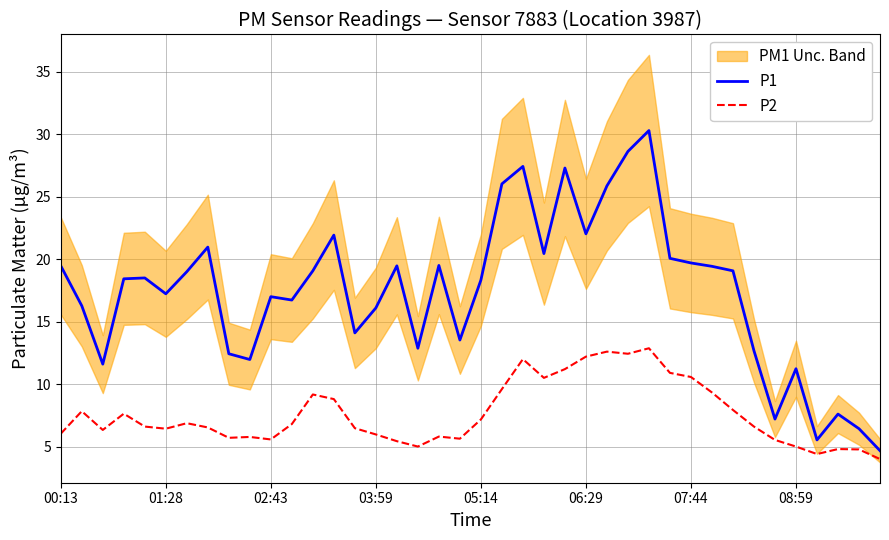

What is the difference between the maximum and second lowest values in the P1 series?

24.8